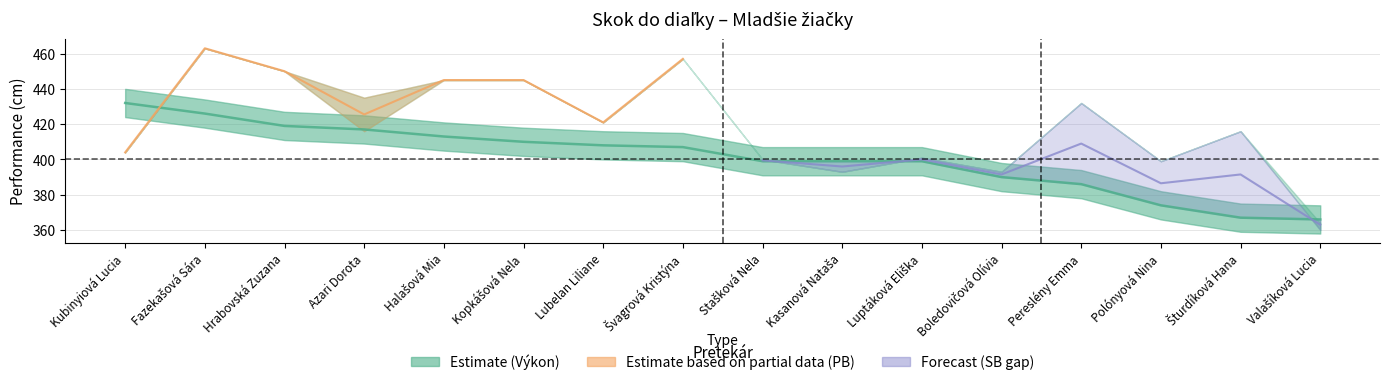

What is the difference between the maximum and second lowest values?

65